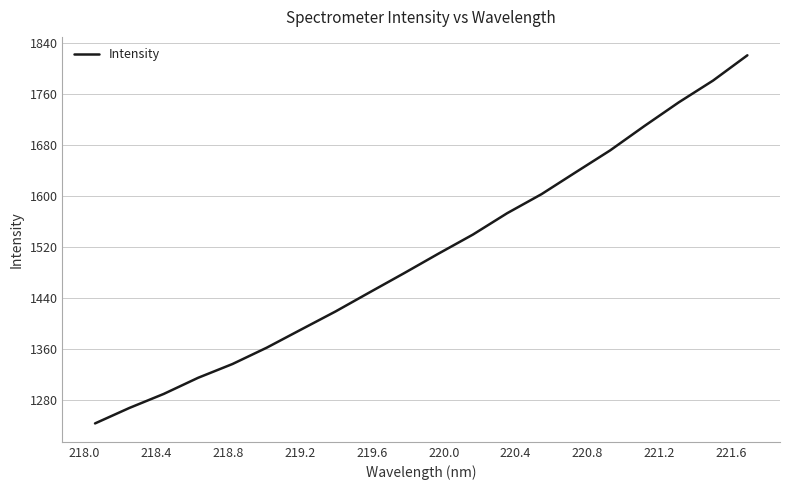

What is the minimum value shown in the chart?

1242.6